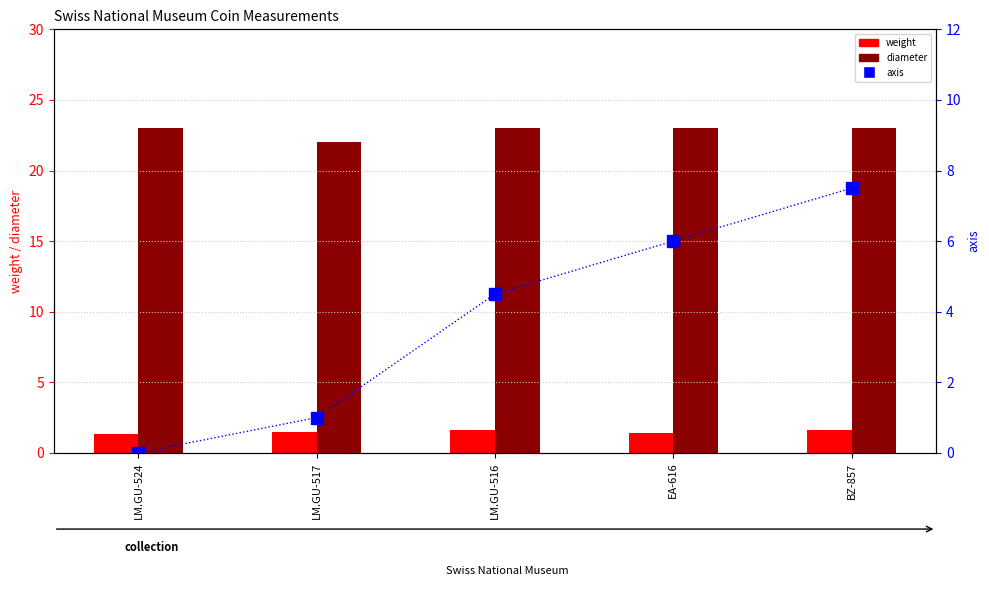

At which category does the chart reach its peak across all series?

LM.GU-524